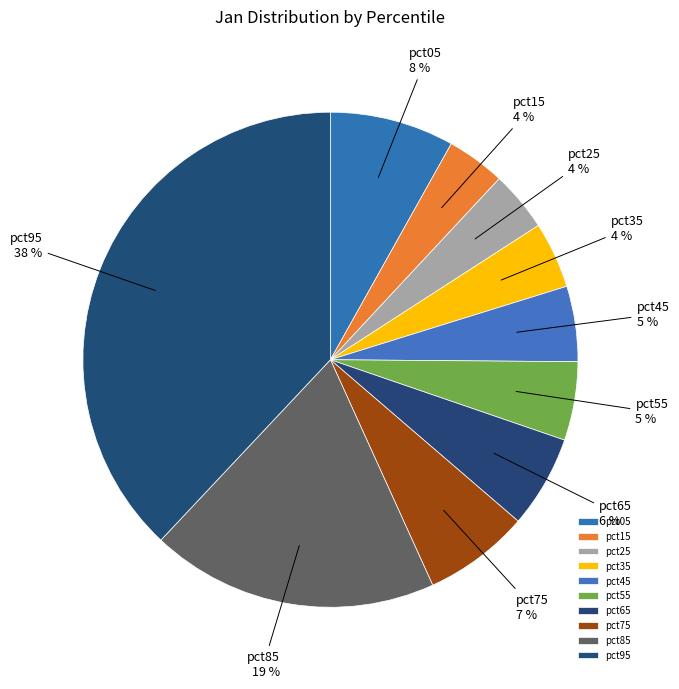

Which category has the biggest portion of the pie?

pct95